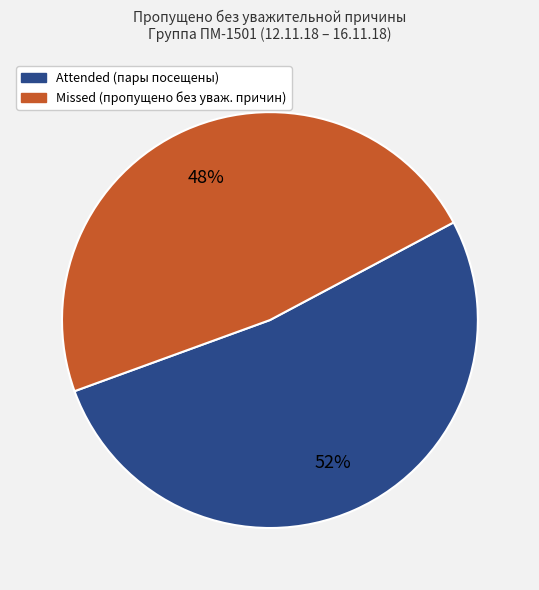

Is there a majority slice in this chart?

Yes